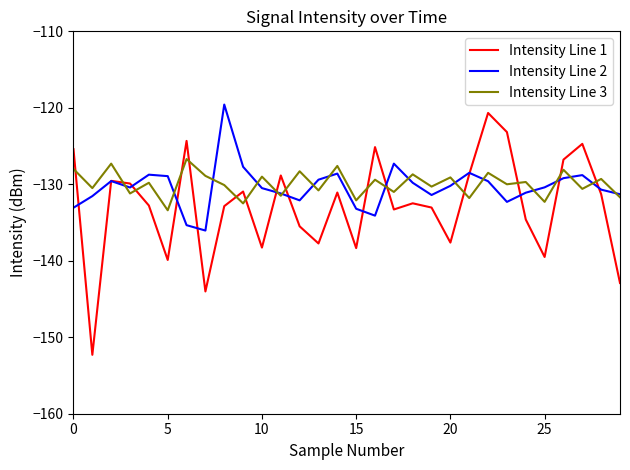

Which series has the widest spread of values?

Intensity Line 1